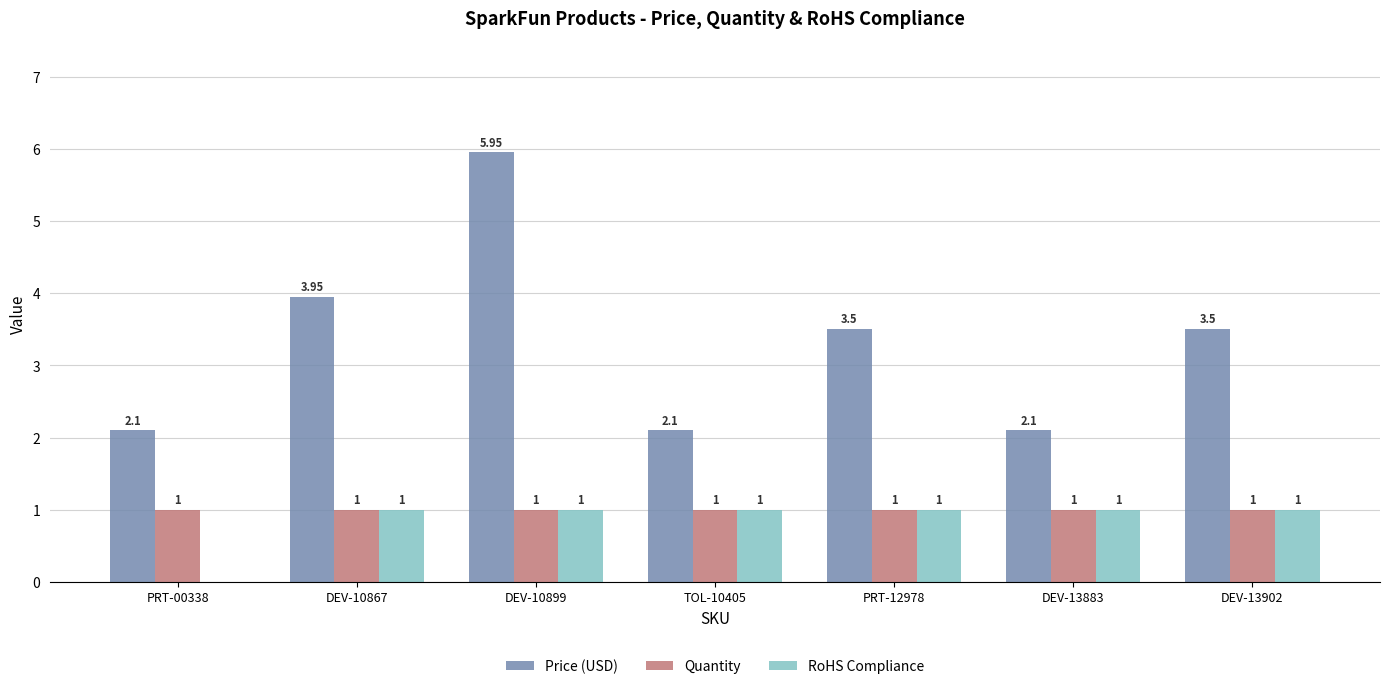

Does the chart contain stacked bars?

No